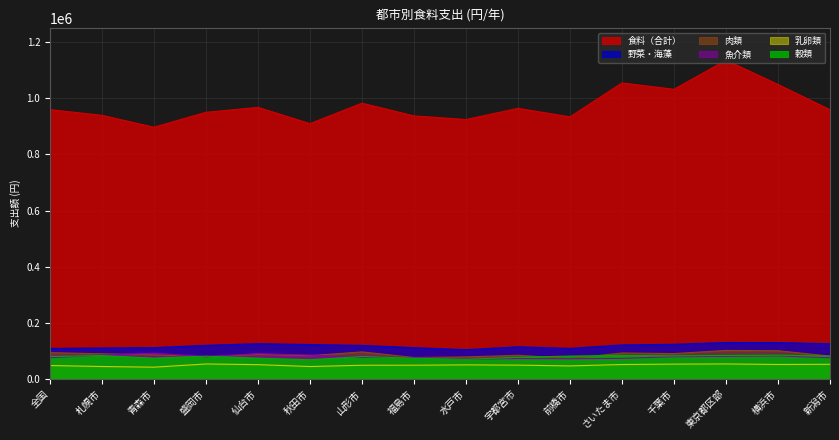

At which category does 野菜・海藻 reach its first local peak?

仙台市